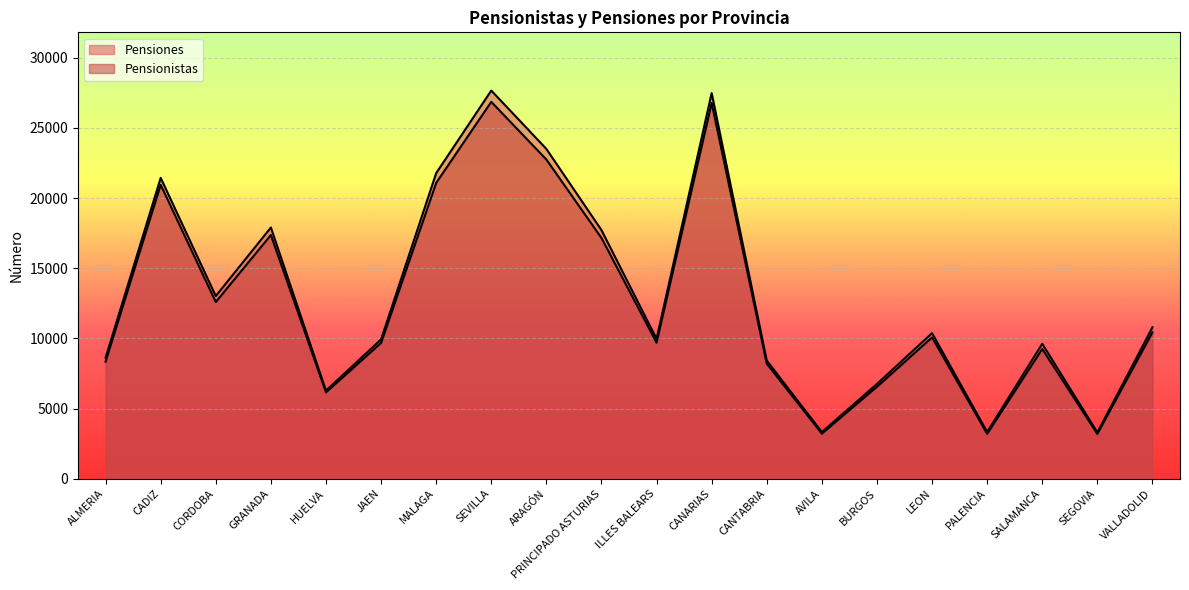

Reading right to left, what are all the values shown in this chart?

Pensionistas: VALLADOLID=10433	SEGOVIA=3188	SALAMANCA=9247	PALENCIA=3195	LEON=10074	BURGOS=6553	AVILA=3210	CANTABRIA=8201	CANARIAS=26784	ILLES BALEARS=9694	PRINCIPADO ASTURIAS=17162	ARAGÓN=22753	SEVILLA=26864	MALAGA=21085	JAEN=9678	HUELVA=6150	GRANADA=17370	CORDOBA=12593	CADIZ=20951	ALMERIA=8342
Pensiones: VALLADOLID=10792	SEGOVIA=3298	SALAMANCA=9619	PALENCIA=3331	LEON=10378	BURGOS=6757	AVILA=3326	CANTABRIA=8423	CANARIAS=27490	ILLES BALEARS=9971	PRINCIPADO ASTURIAS=17722	ARAGÓN=23509	SEVILLA=27669	MALAGA=21782	JAEN=9929	HUELVA=6280	GRANADA=17907	CORDOBA=13020	CADIZ=21443	ALMERIA=8623